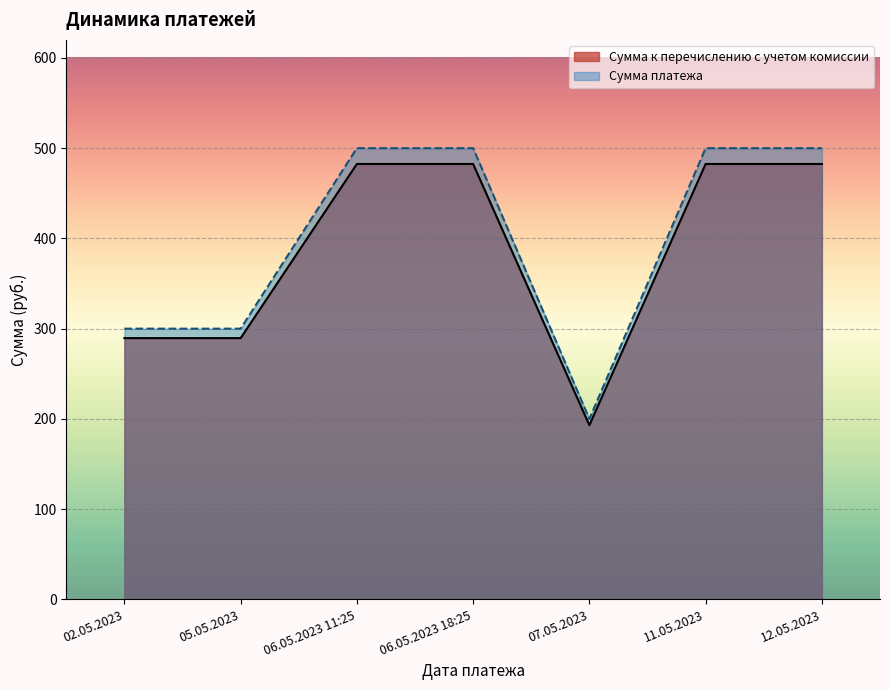

Reading right to left, transcribe all the data shown in this chart.

12.05.2023=482.5	11.05.2023=482.5	07.05.2023=193.0	06.05.2023 18:25=482.5	06.05.2023 11:25=482.5	05.05.2023=289.5	02.05.2023=289.5